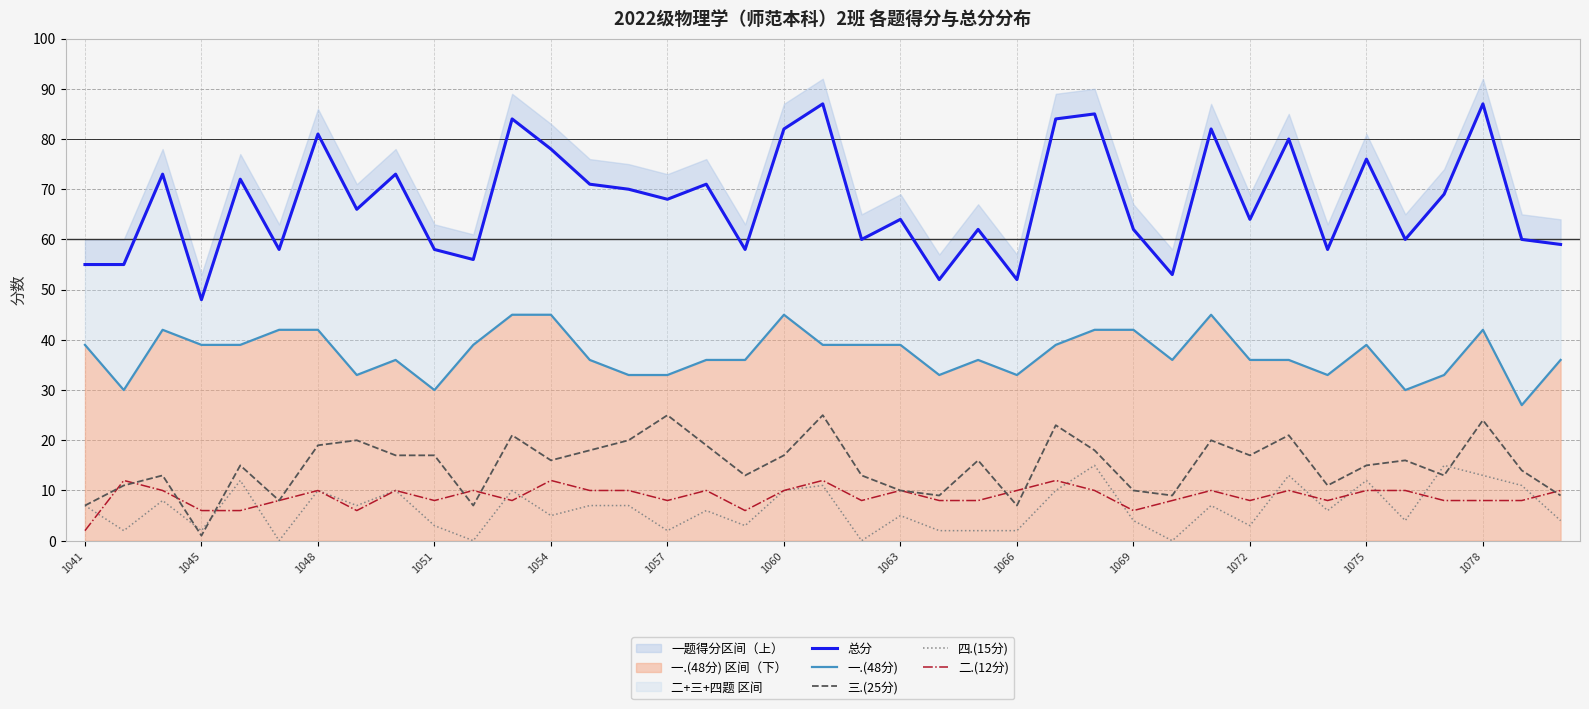

What is the total value across all series at 1063?

132